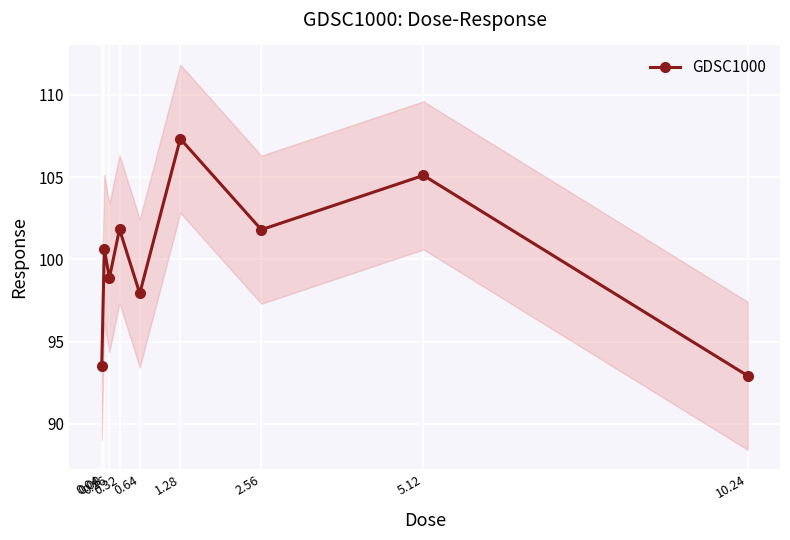

What is the average value?

100.0